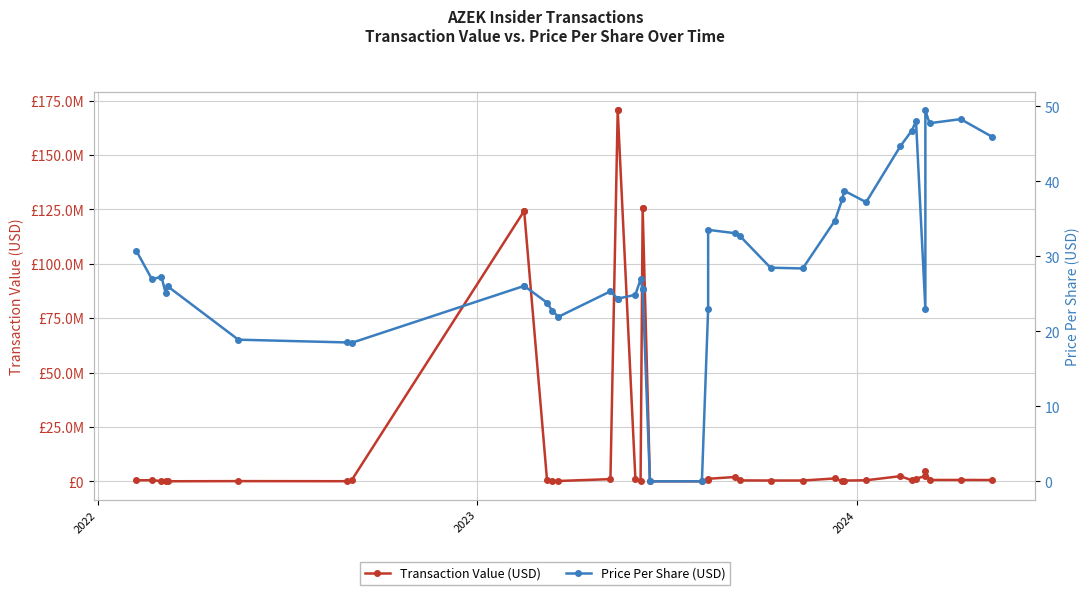

Where is the first local minimum for Transaction Value (USD)?

2023